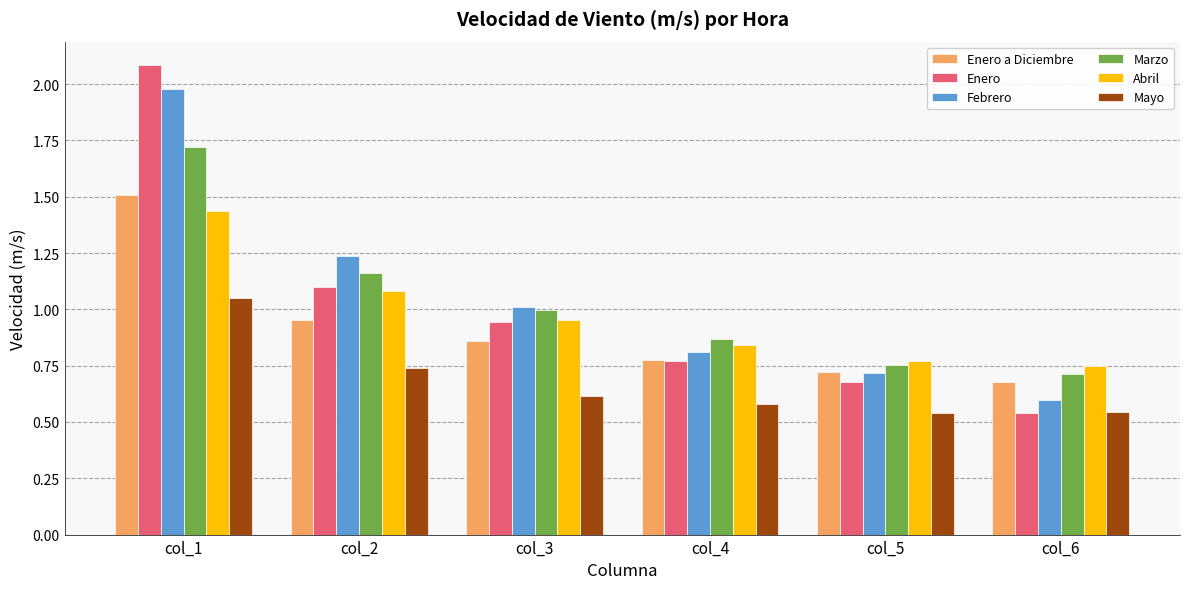

Is the value of Marzo at col_2 greater than the value of Mayo at col_3?

Yes